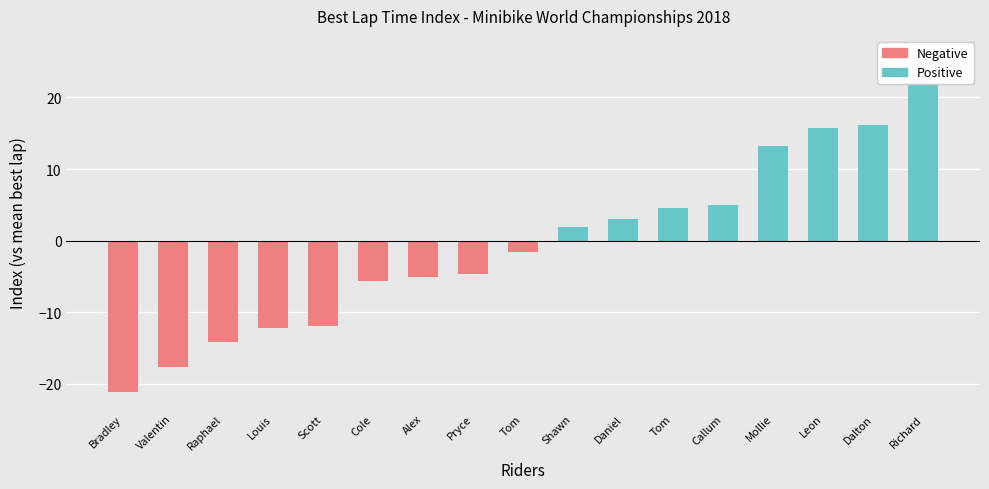

At which category is the sum across all series the highest?

Richard